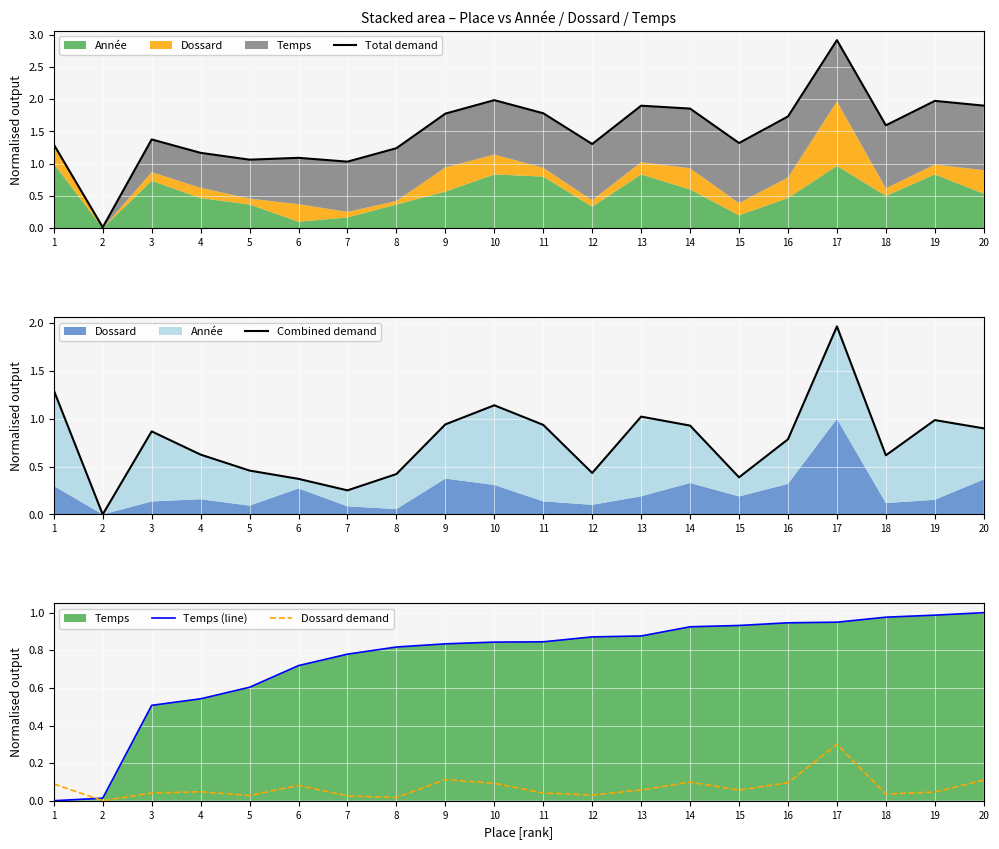

Which series has the largest range (max minus min)?

Total demand